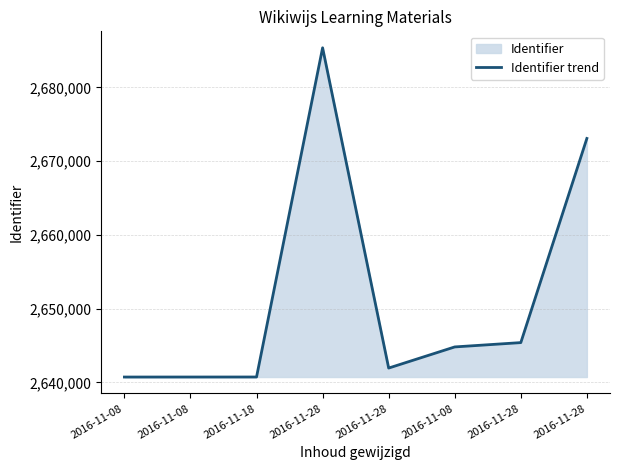

What is the sum of the values at 2016-11-08 and 2016-11-08?

5281464